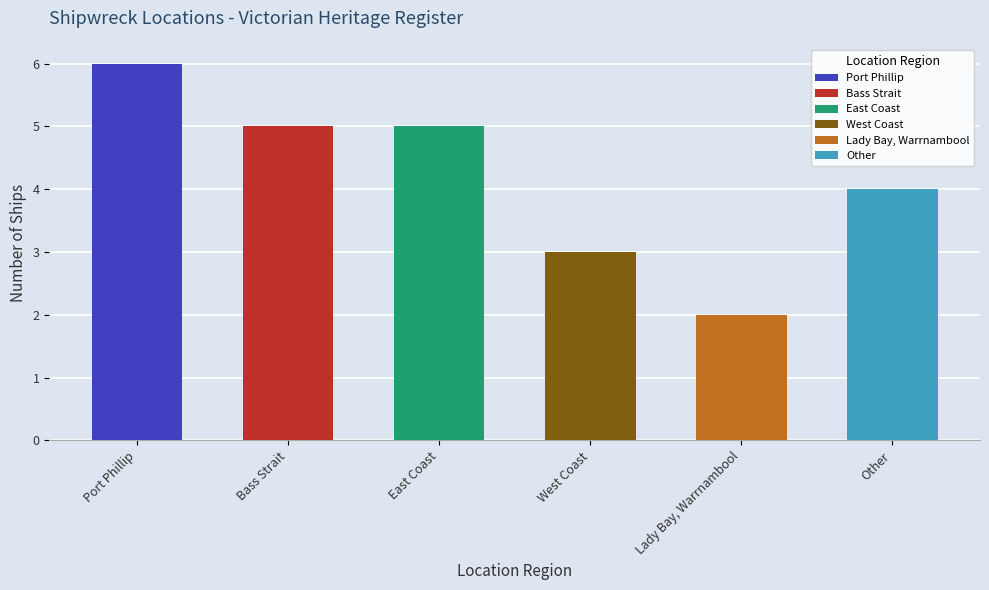

The value at Port Phillip is 6. True or false?

True